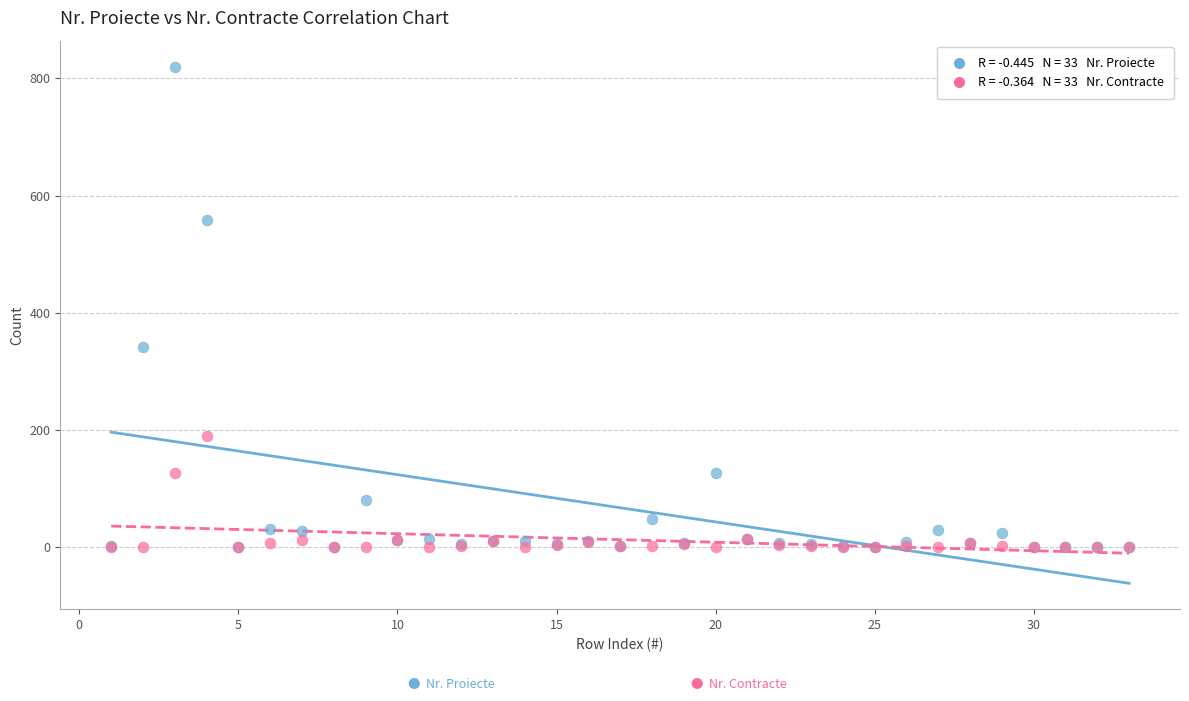

Across all series, what Y value is closest to 410?

342